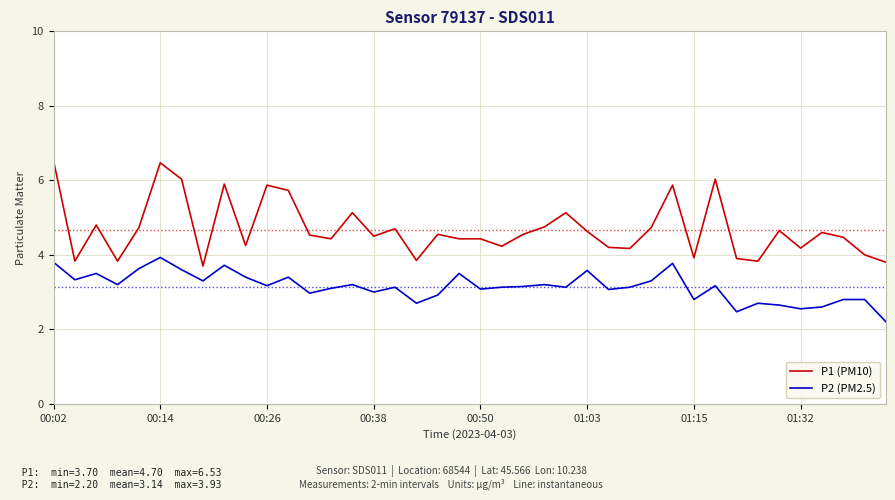

Rank the series by their maximum value, from lowest to highest.

P2 (PM2.5), P1 (PM10)